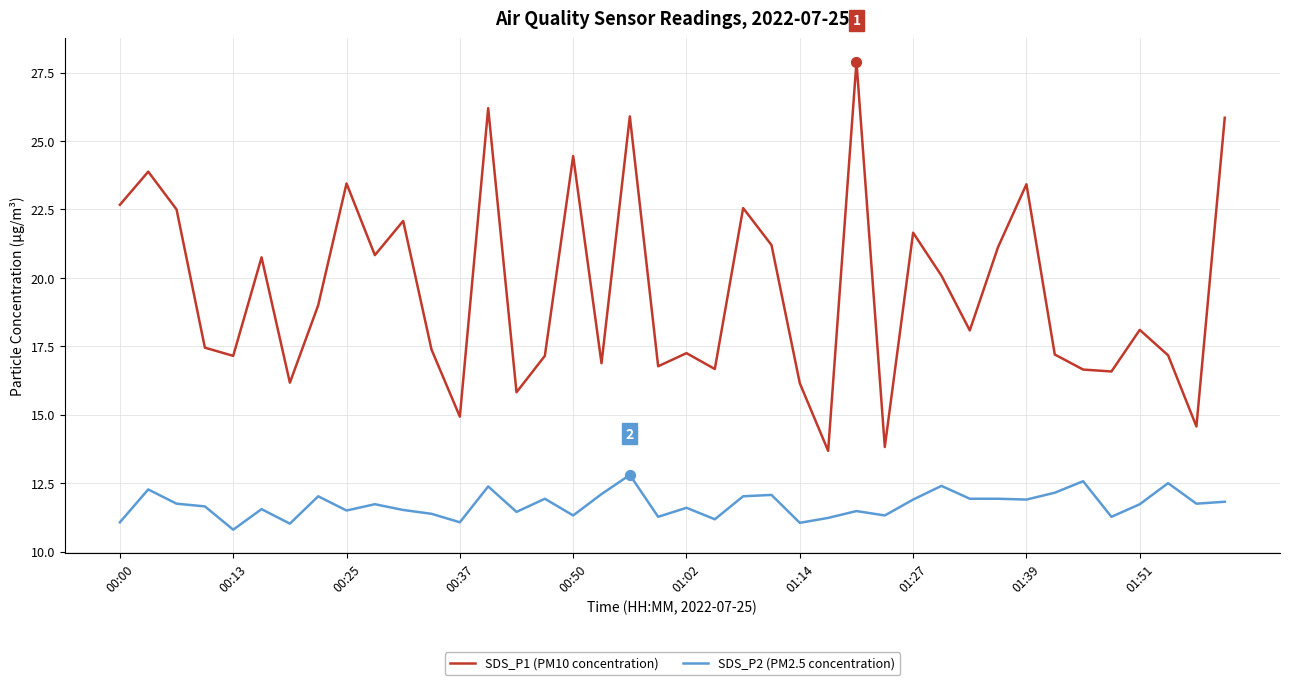

Which series has the widest spread of values?

SDS_P1 (PM10 concentration)